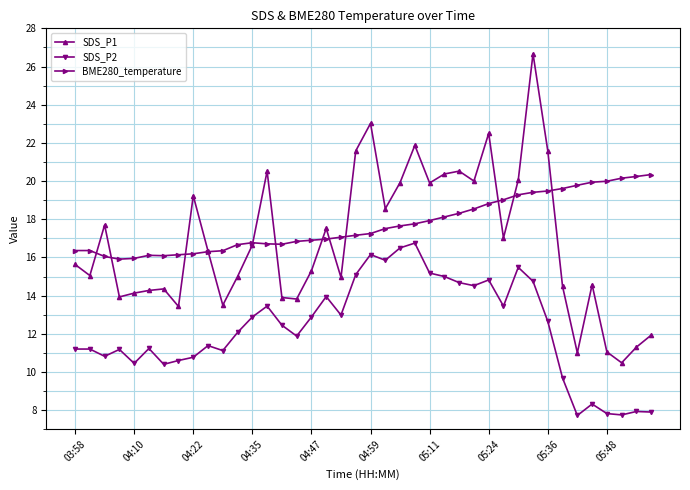

Rank the series by their maximum value, from highest to lowest.

SDS_P1, BME280_temperature, SDS_P2